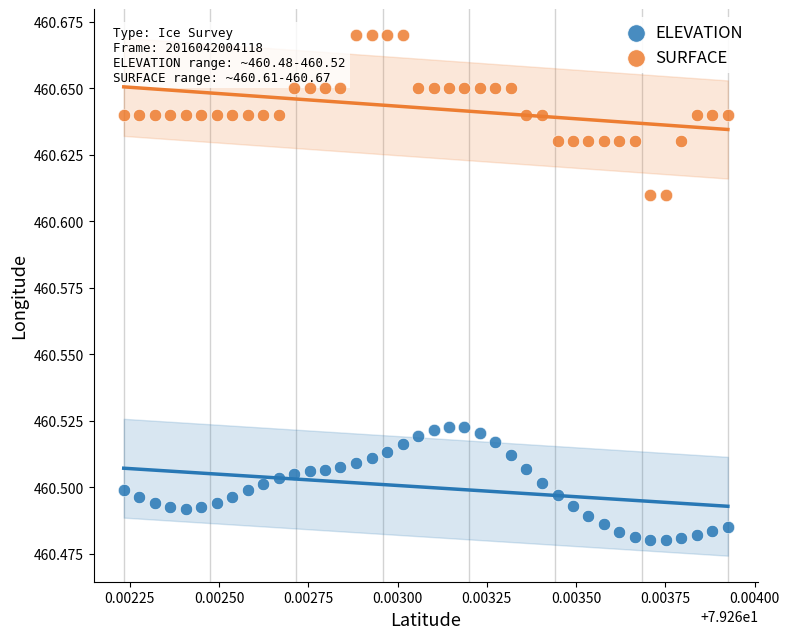

Which series reaches the minimum Y coordinate?

ELEVATION